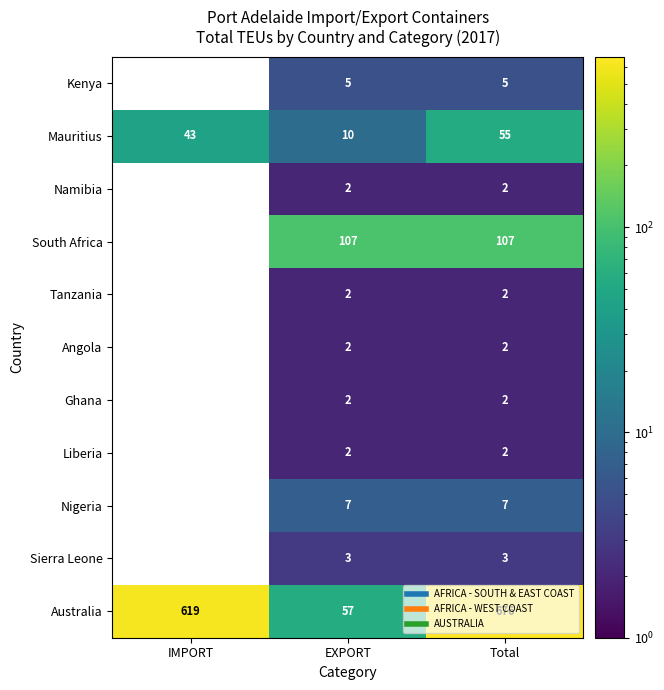

At which category is the sum across all series the highest?

Total